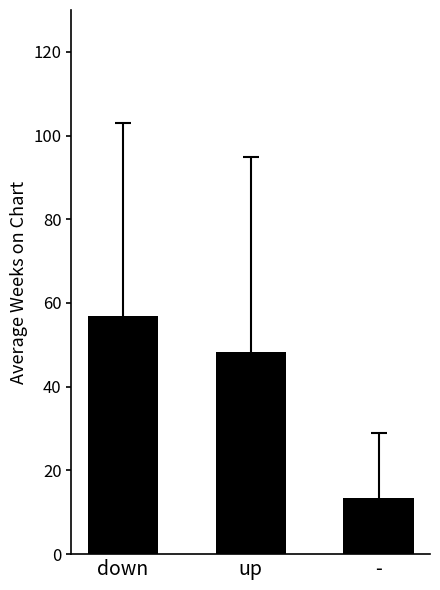

The value at - is 13.5. True or false?

True